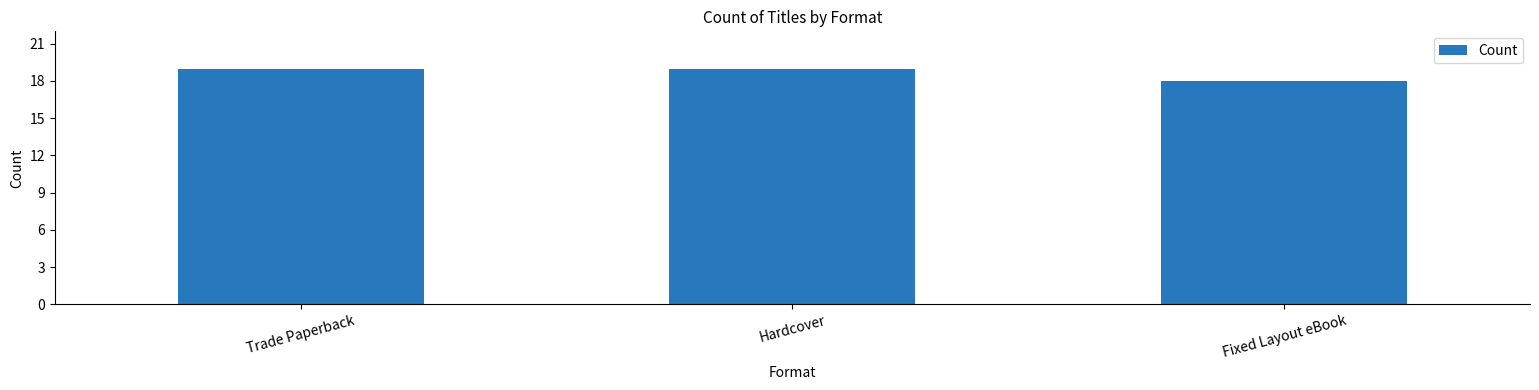

How many data points are less than 19?

1